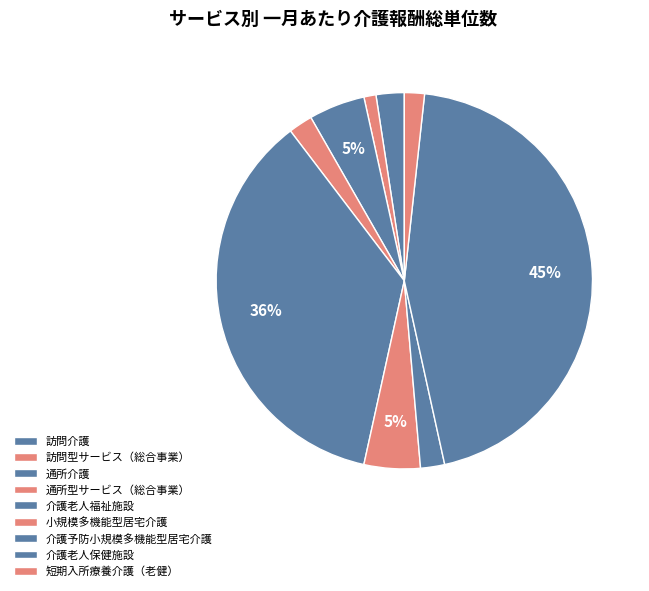

How many segments does this pie chart have?

9